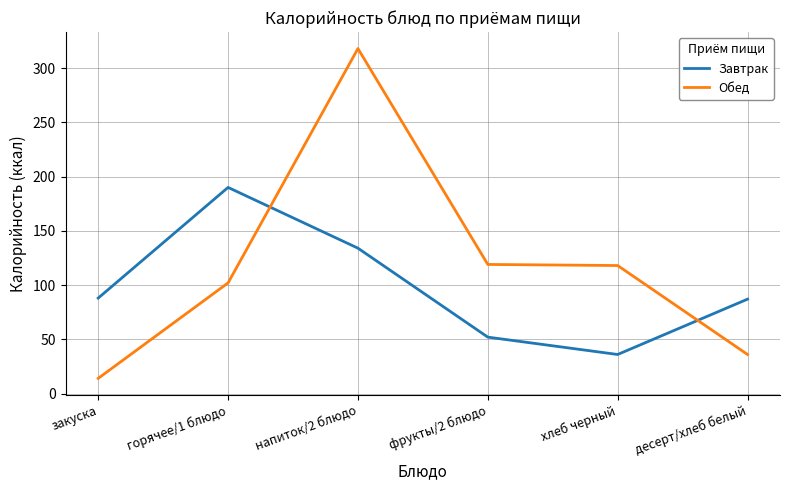

Rank the series by their maximum value, from highest to lowest.

Обед, Завтрак